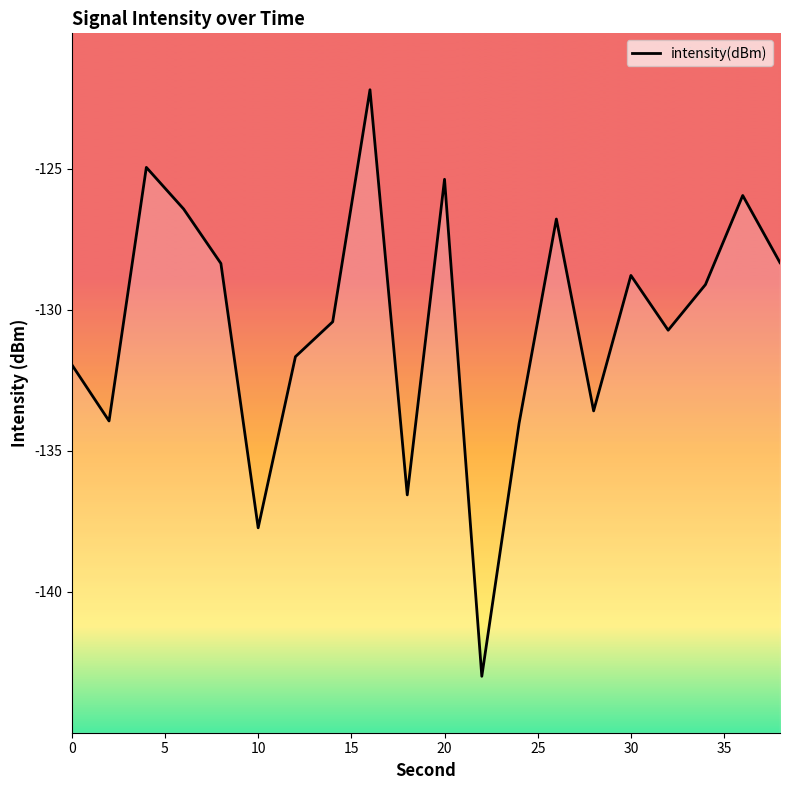

How many points are higher than both their immediate neighbors (excluding endpoints)?

6